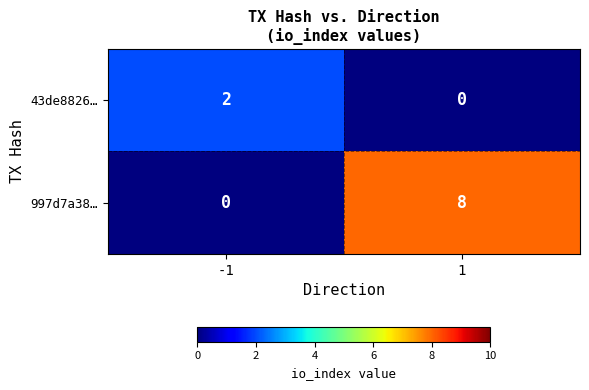

Which series has the largest total across all categories?

997d7a38…